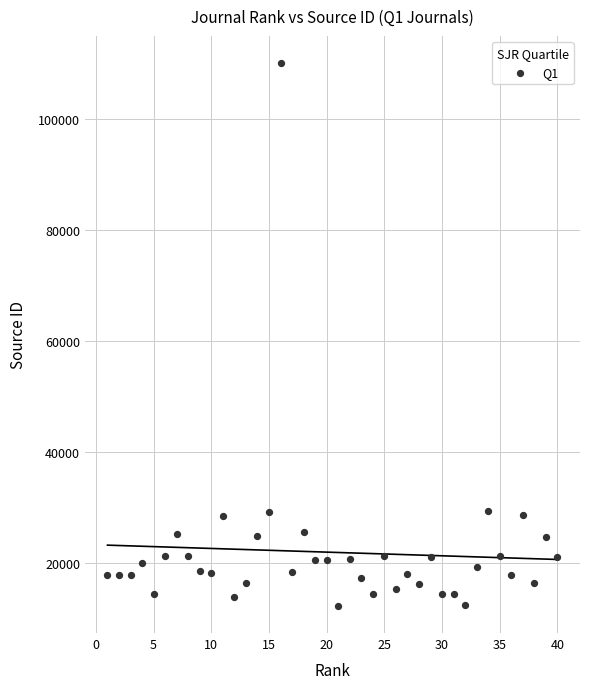

What is the range of Y values (max minus min)?

97838